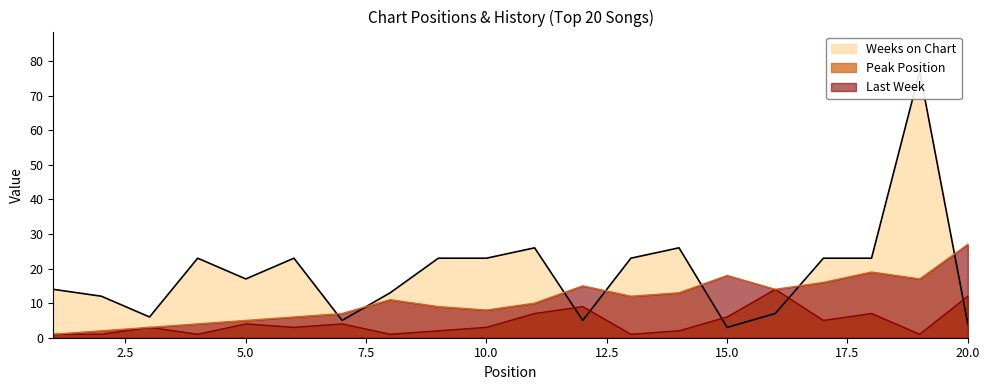

True or false: Last Week and Peak Position intersect in this chart.

False